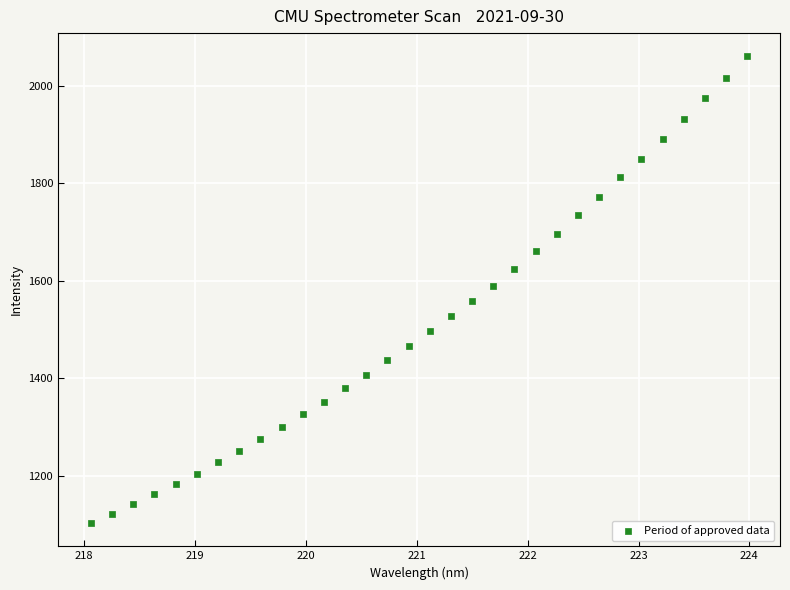

What is the range of Y values (max minus min)?

956.8